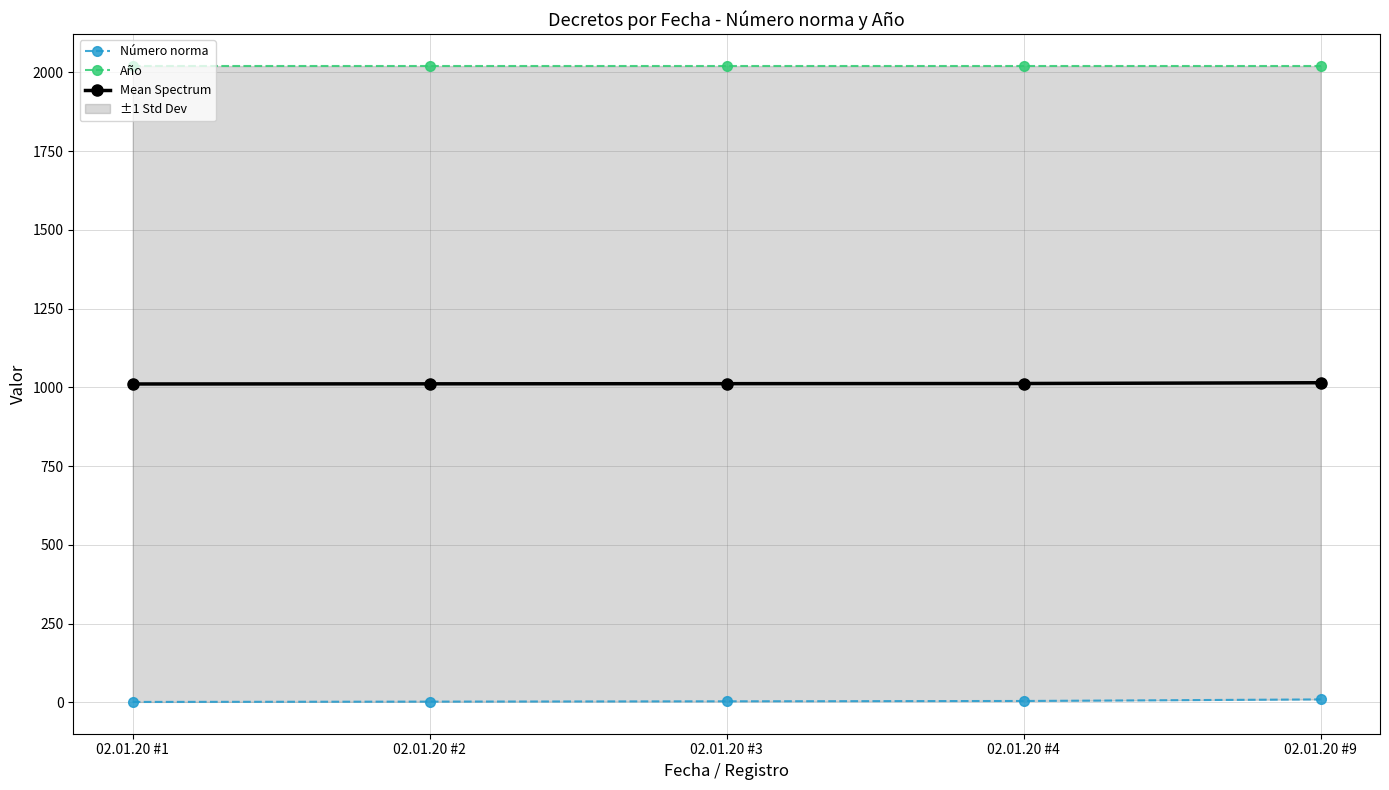

Reading right to left, list all the values displayed in this chart.

Número norma: 02.01.20 #9=9.0	02.01.20 #4=4.0	02.01.20 #3=3.0	02.01.20 #2=2.0	02.01.20 #1=1.0
Año: 02.01.20 #9=2020.0	02.01.20 #4=2020.0	02.01.20 #3=2020.0	02.01.20 #2=2020.0	02.01.20 #1=2020.0
Mean Spectrum: 02.01.20 #9=1014.5	02.01.20 #4=1012.0	02.01.20 #3=1011.5	02.01.20 #2=1011.0	02.01.20 #1=1010.5